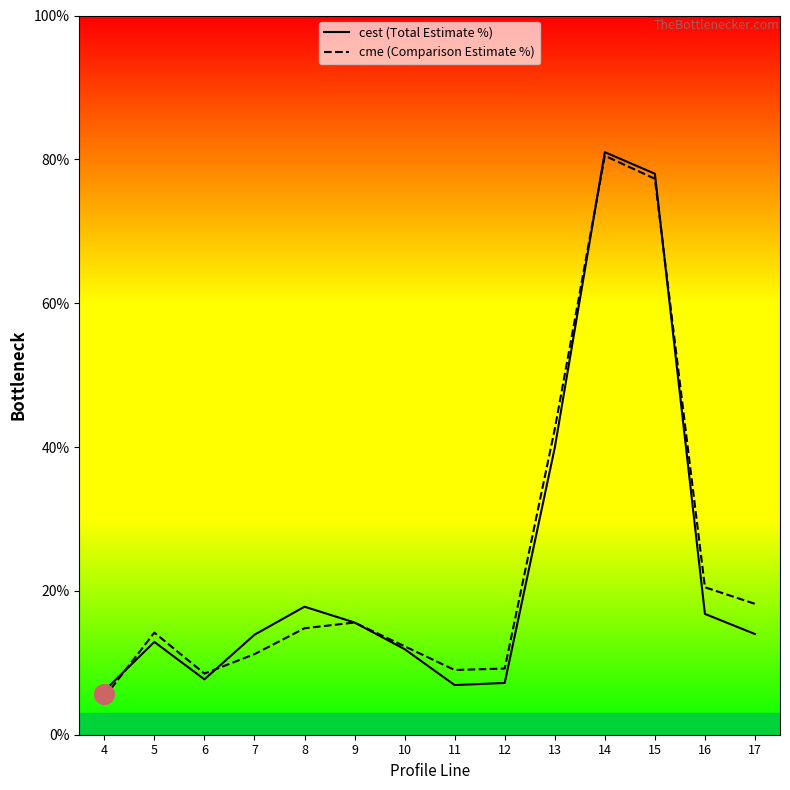

Which series reaches the minimum Y coordinate?

cme (Comparison Estimate %)